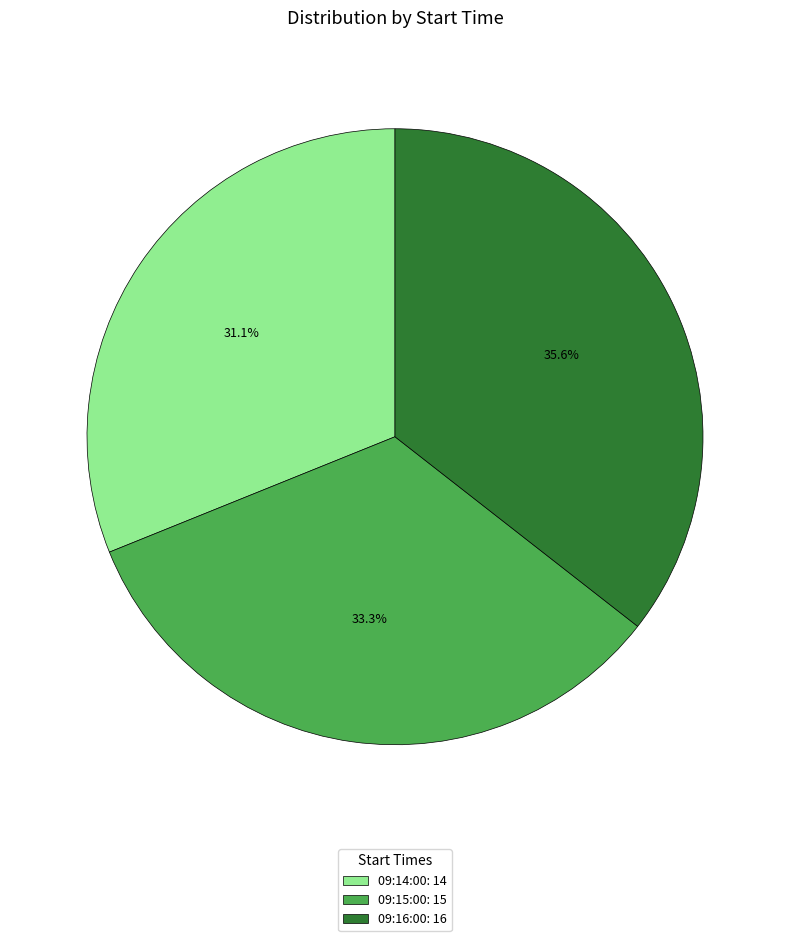

What is the ratio of the value at 09:14:00: 14 to the value at 09:15:00: 15?

0.9